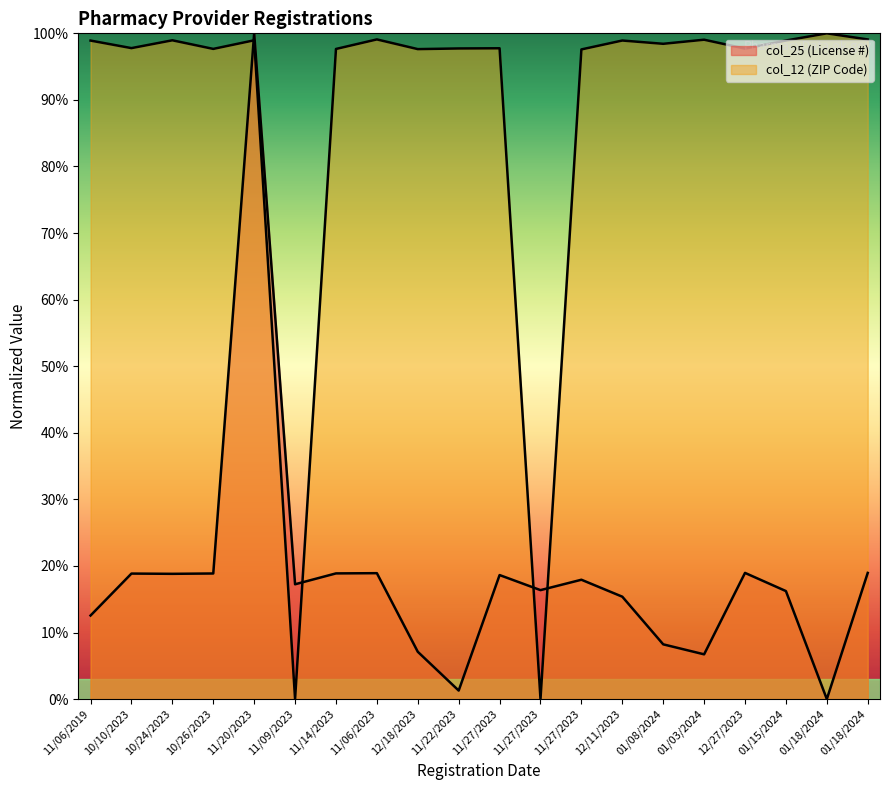

Rank the series by their maximum value, from highest to lowest.

col_25, col_12